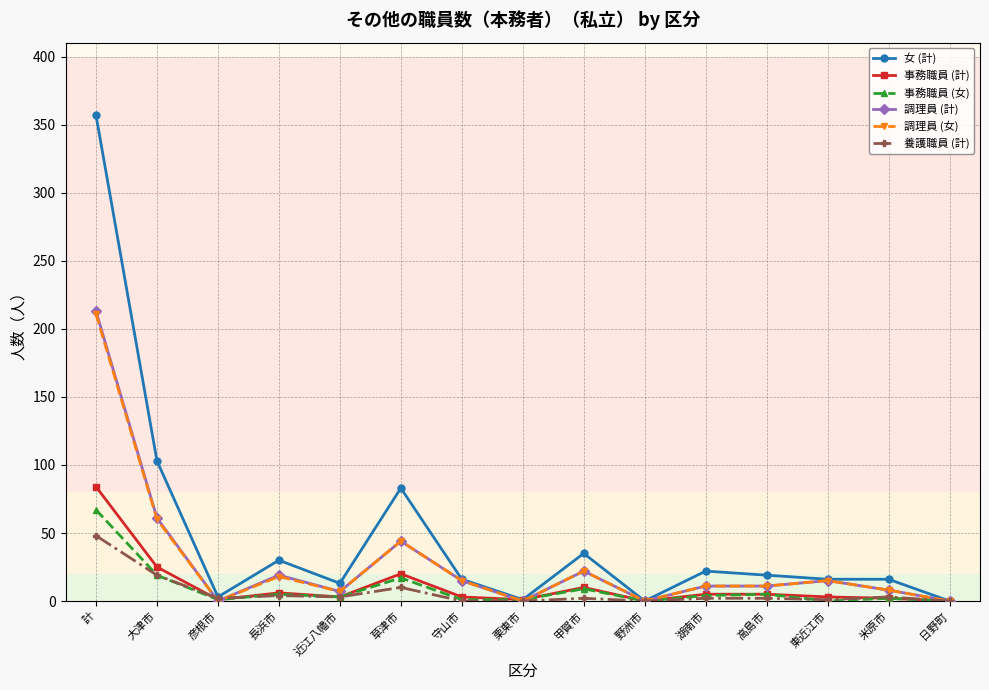

Is it true that 女 (計) equals 103 at 大津市?

True